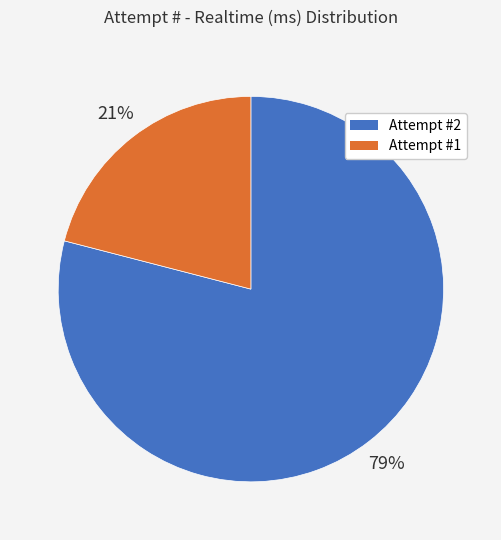

Do Attempt #1 and Attempt #2 together represent more than half of the pie?

Yes